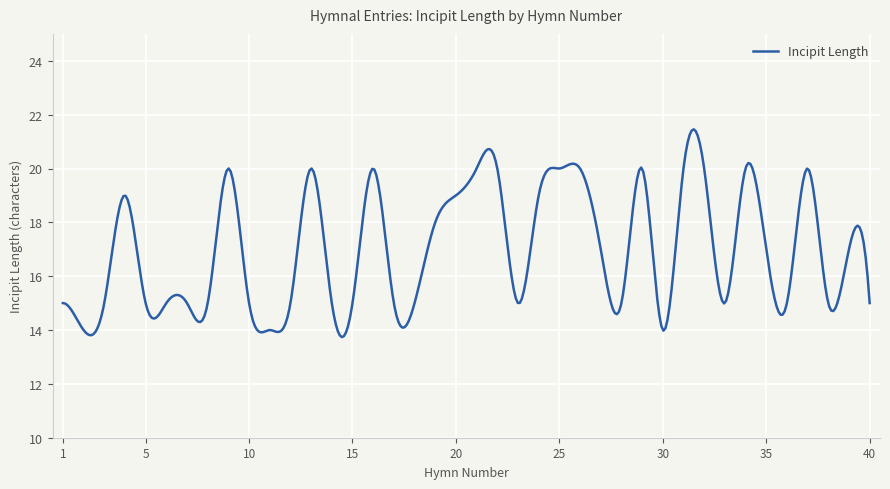

What is the difference between the maximum and minimum values?

7.7